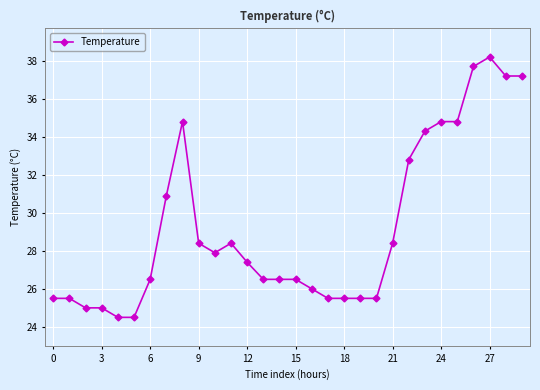

What is the maximum value shown in the chart?

38.2